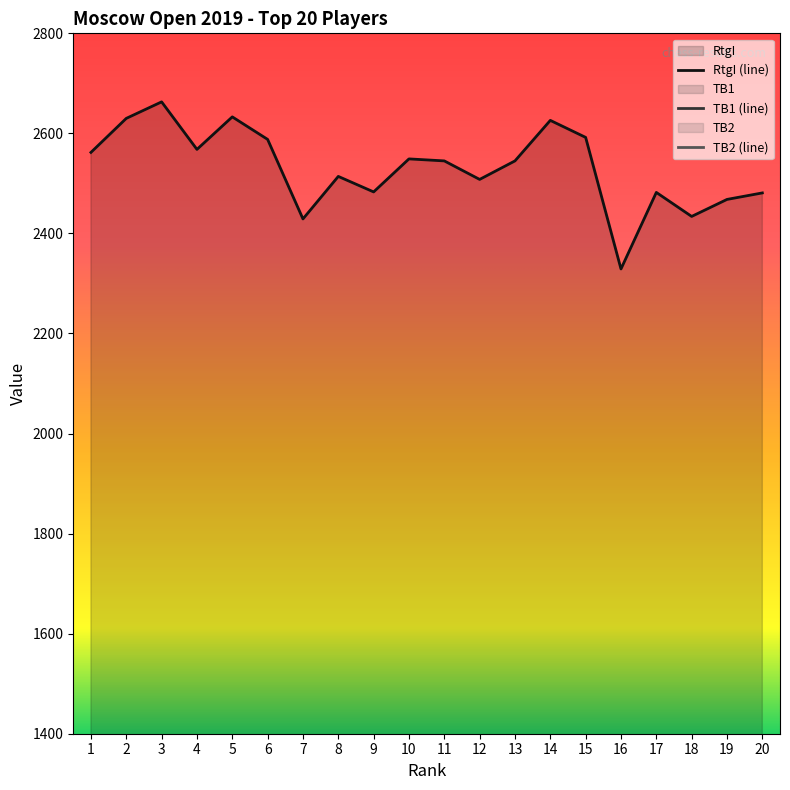

True or false: RtgI and TB1 intersect in this chart.

False